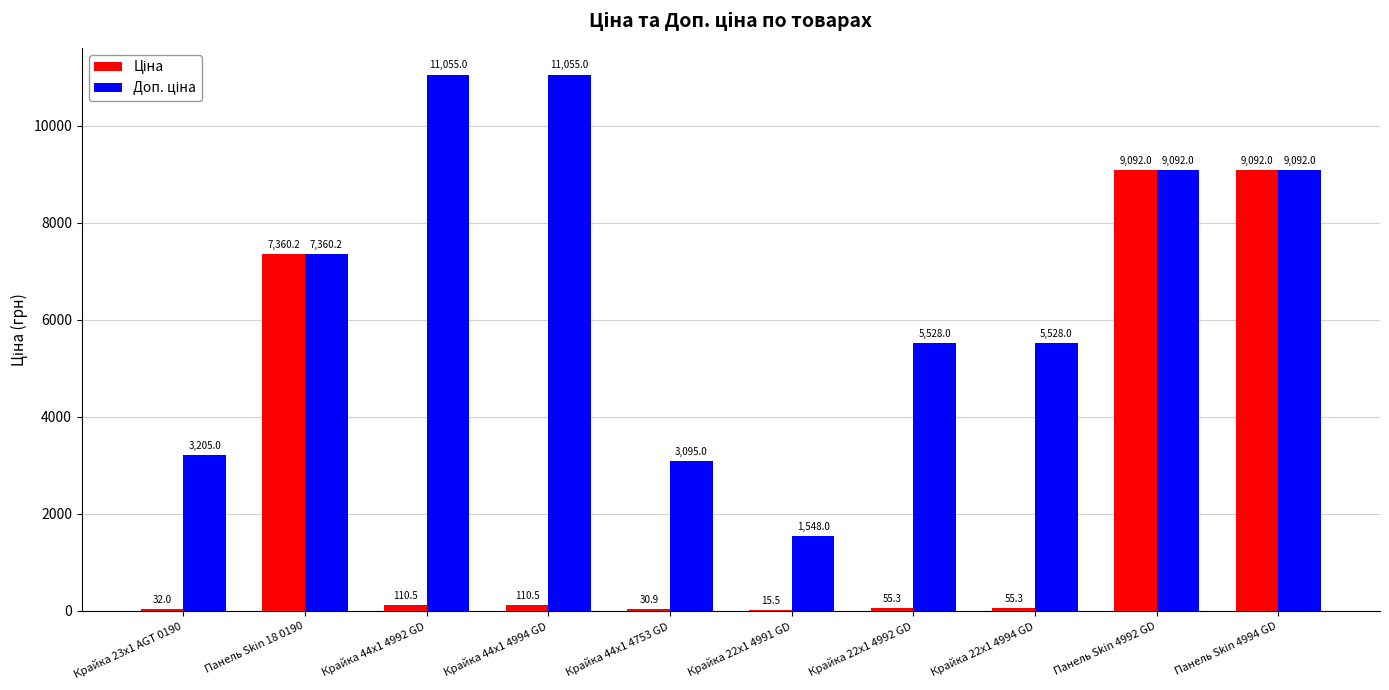

What is the maximum value shown in the chart?

11055.0